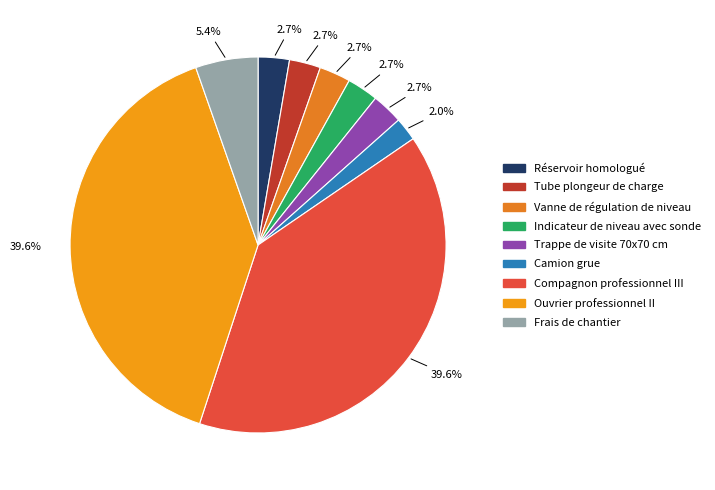

Rank the categories by value from highest to lowest.

Compagnon professionnel III, Ouvrier professionnel II, Frais de chantier, Réservoir homologué, Tube plongeur de charge, Vanne de régulation de niveau, Indicateur de niveau avec sonde, Trappe de visite 70x70 cm, Camion grue